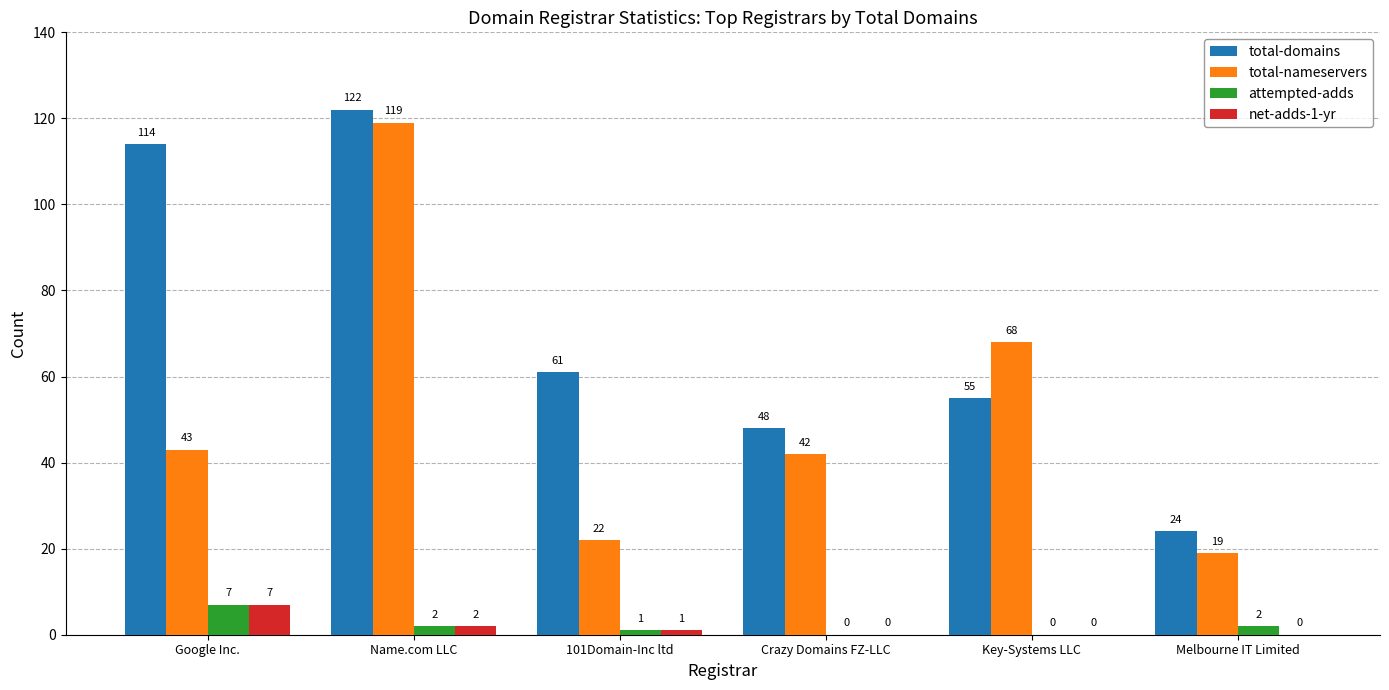

Is it true that total-domains equals 55 at Name.com LLC?

False